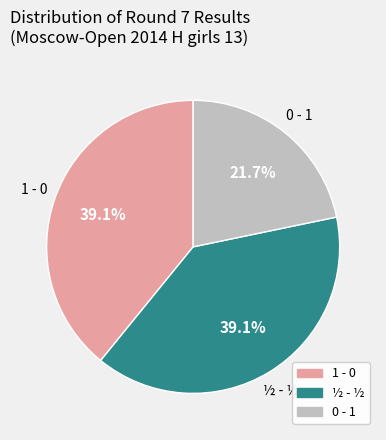

What percentage is the 0 - 1 slice, to the nearest percent?

22%